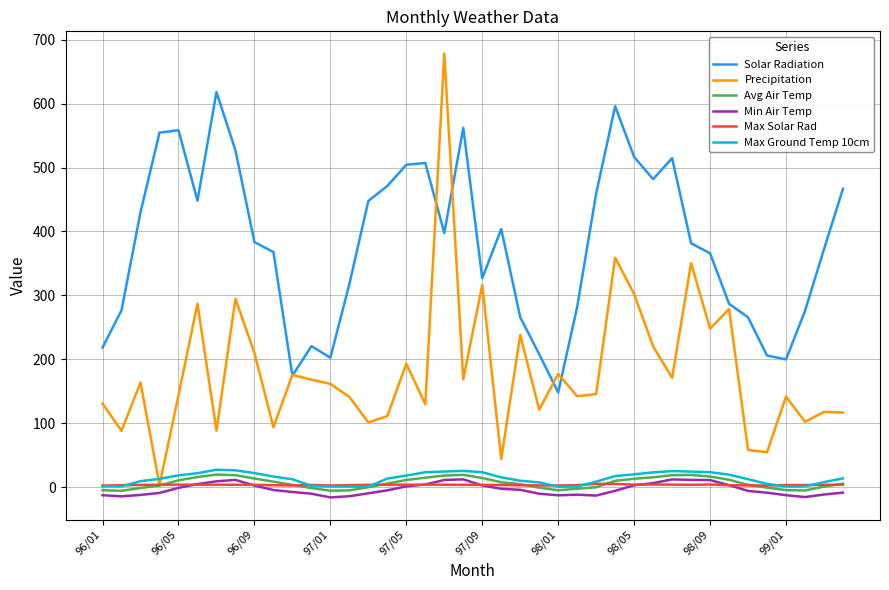

Which series has the largest total across all categories?

Solar Radiation